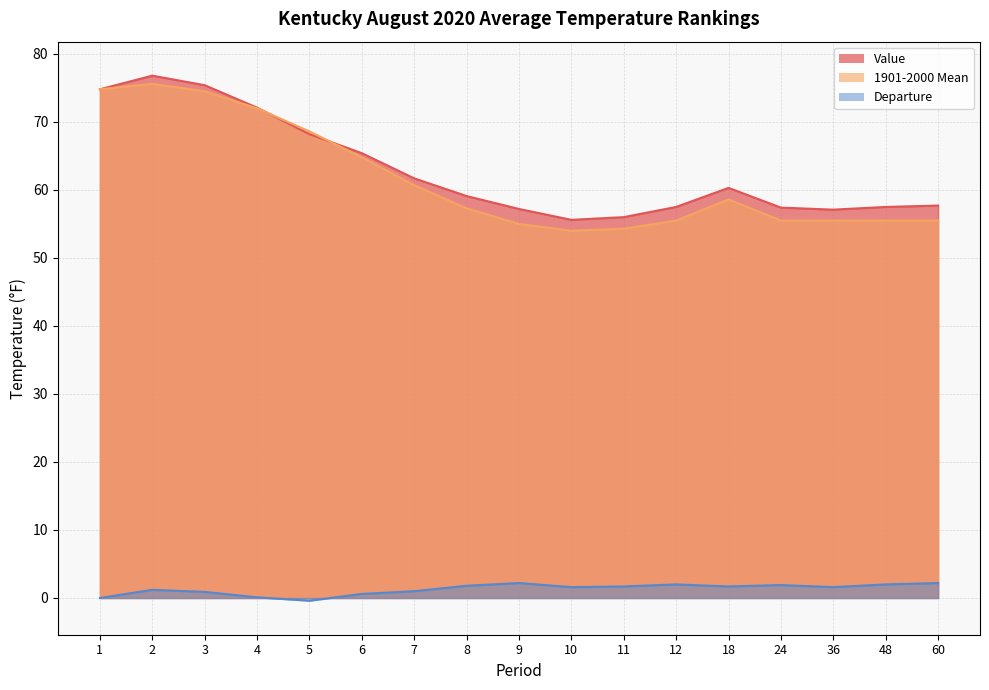

Between 2 and 8, which series saw the biggest shift?

1901-2000 Mean